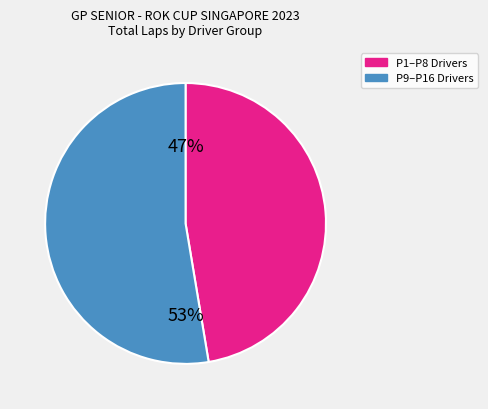

Does any single category account for the majority?

Yes